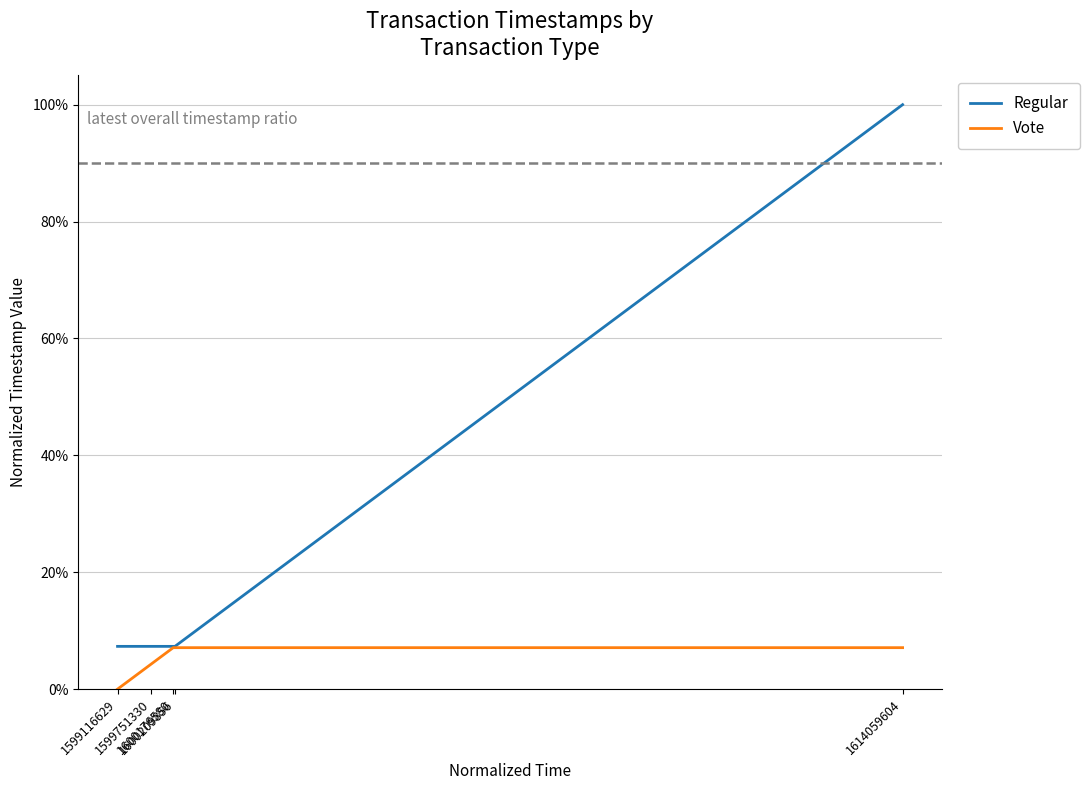

What is the value of the Vote point at the 5th from the left?

0.1